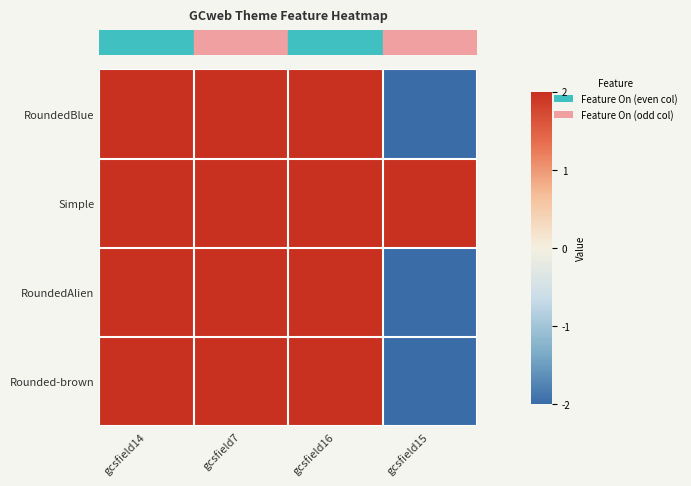

Which label corresponds to the largest value in the chart?

gcsfield14